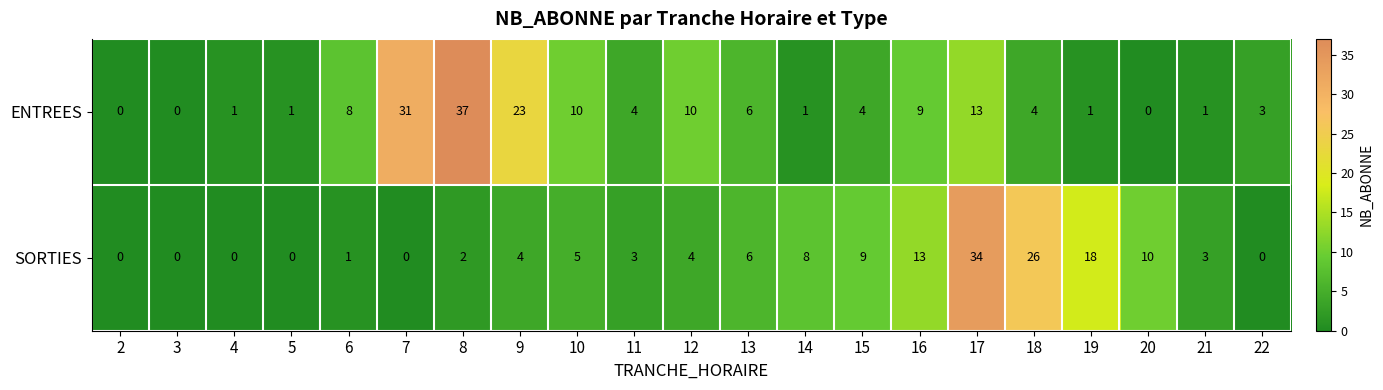

List the series in order of their peak value, highest first.

ENTREES, SORTIES